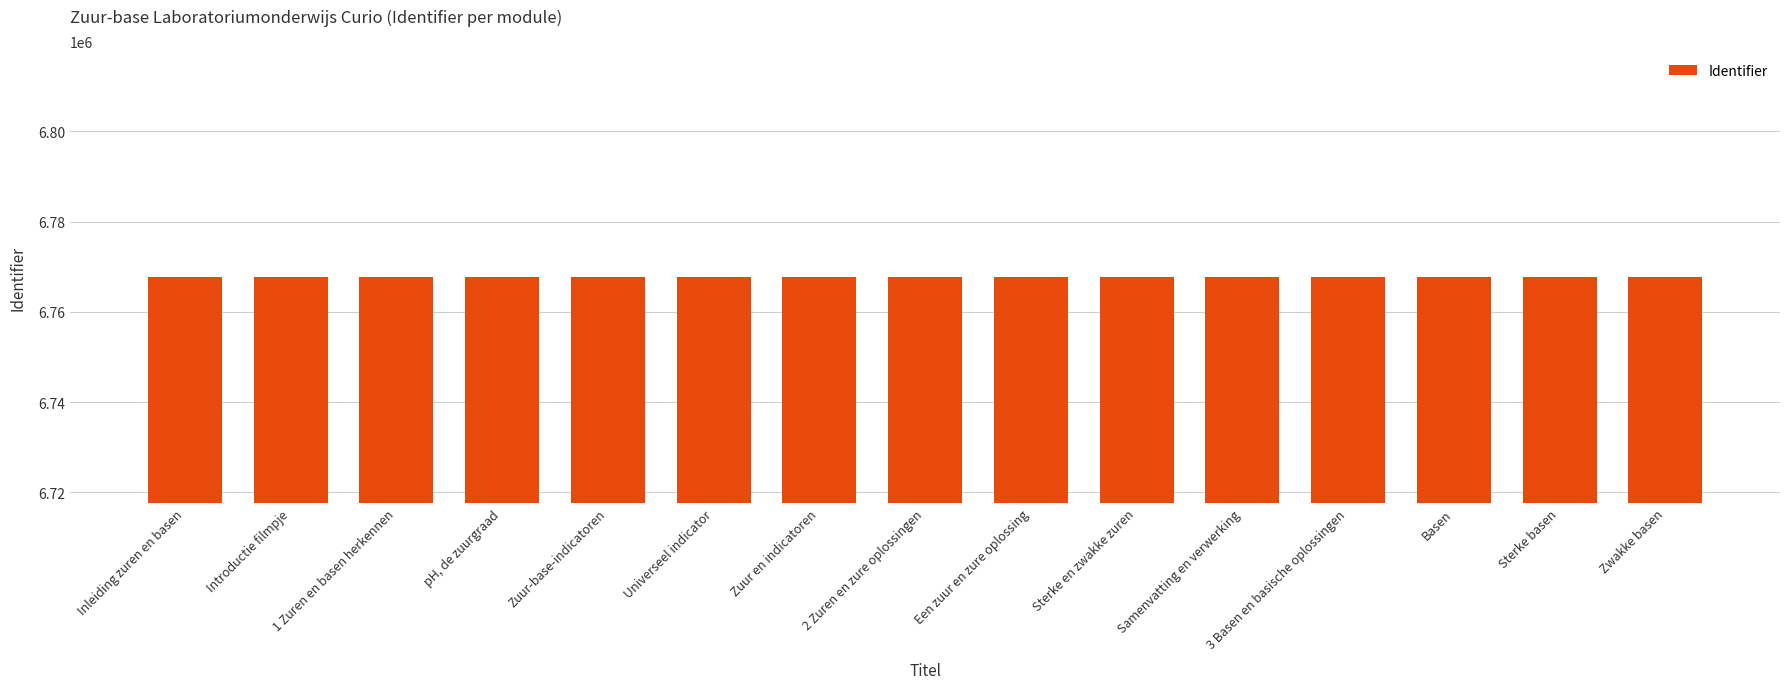

What is the sum of the values at Samenvatting en verwerking and Sterke en zwakke zuren?

13535415